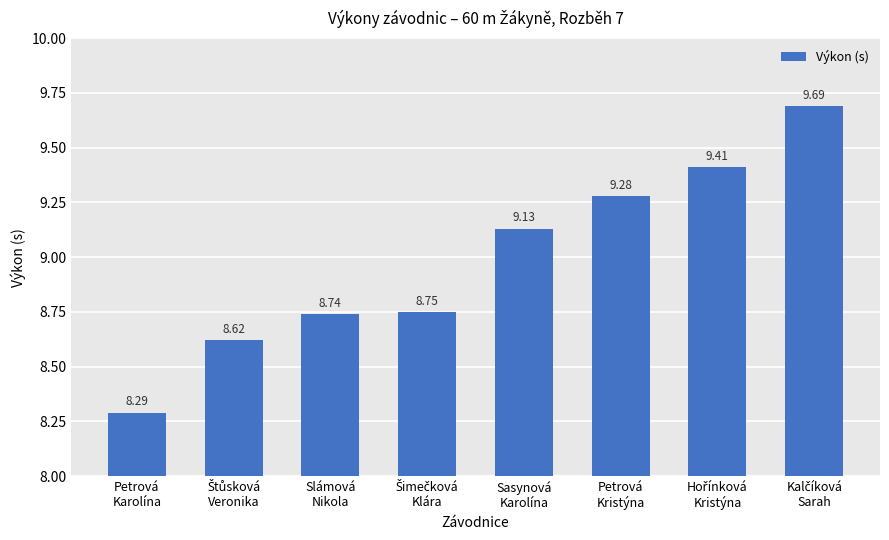

Is it true that the value at Petrová
Karolína is 12.0?

False